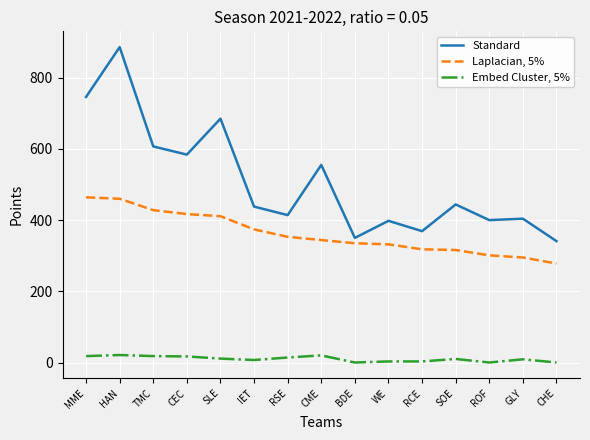

Is it true that Standard equals 347 at CME?

False